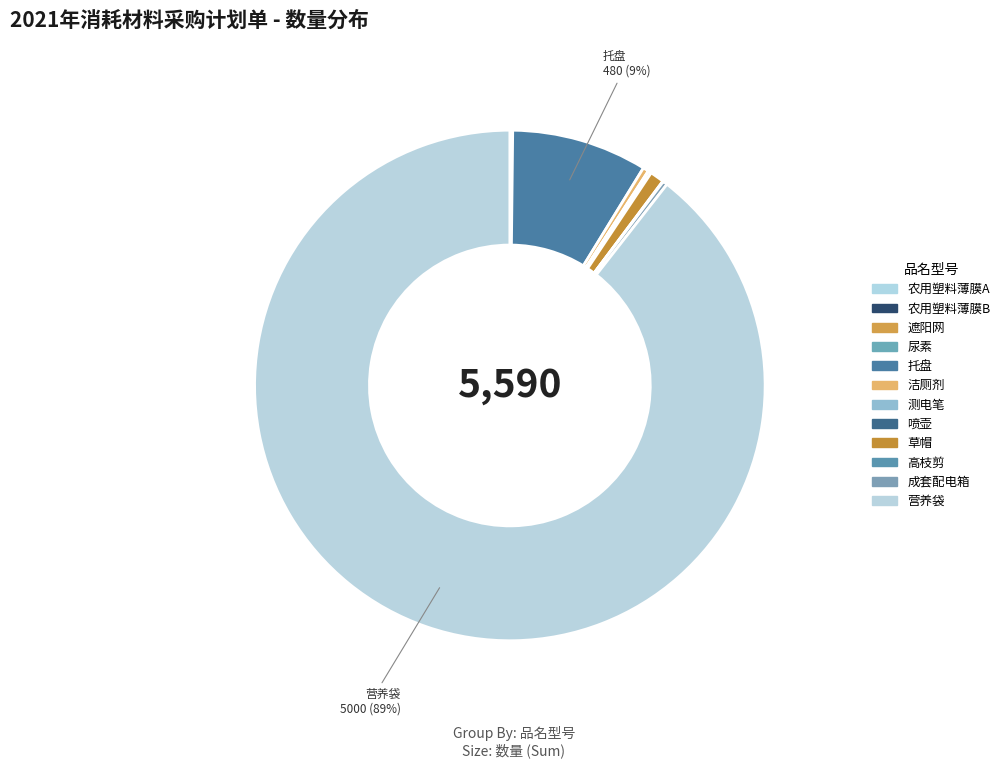

Which category has the smallest portion of the pie?

农用塑料薄膜B